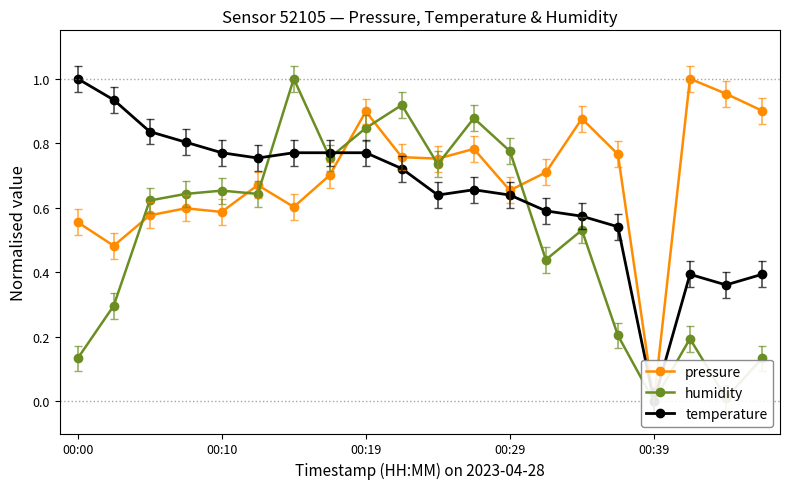

Reading left to right, transcribe all the data shown in this chart.

pressure: 0.6	0.5	0.6	0.6	0.6	0.7	0.6	0.7	0.9	0.8	0.8	0.8	0.7	0.7	0.9	0.8	0.0	1.0	1.0	0.9
humidity: 0.1	0.3	0.6	0.6	0.7	0.6	1.0	0.8	0.8	0.9	0.7	0.9	0.8	0.4	0.5	0.2	0.0	0.2	0.0	0.1
temperature: 1.0	0.9	0.8	0.8	0.8	0.8	0.8	0.8	0.8	0.7	0.6	0.7	0.6	0.6	0.6	0.5	0.0	0.4	0.4	0.4